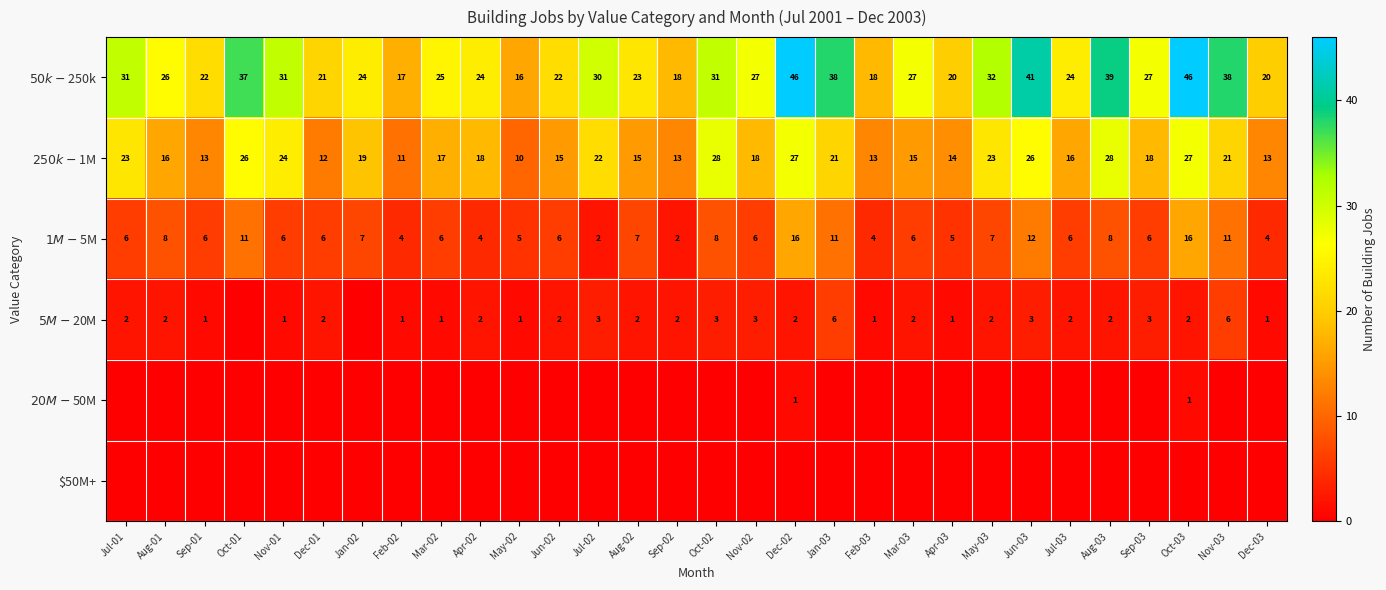

Rank the series by their maximum value, from highest to lowest.

$50k-$250k, $250k-$1M, $1M-$5M, $5M-$20M, $20M-$50M, $50M+